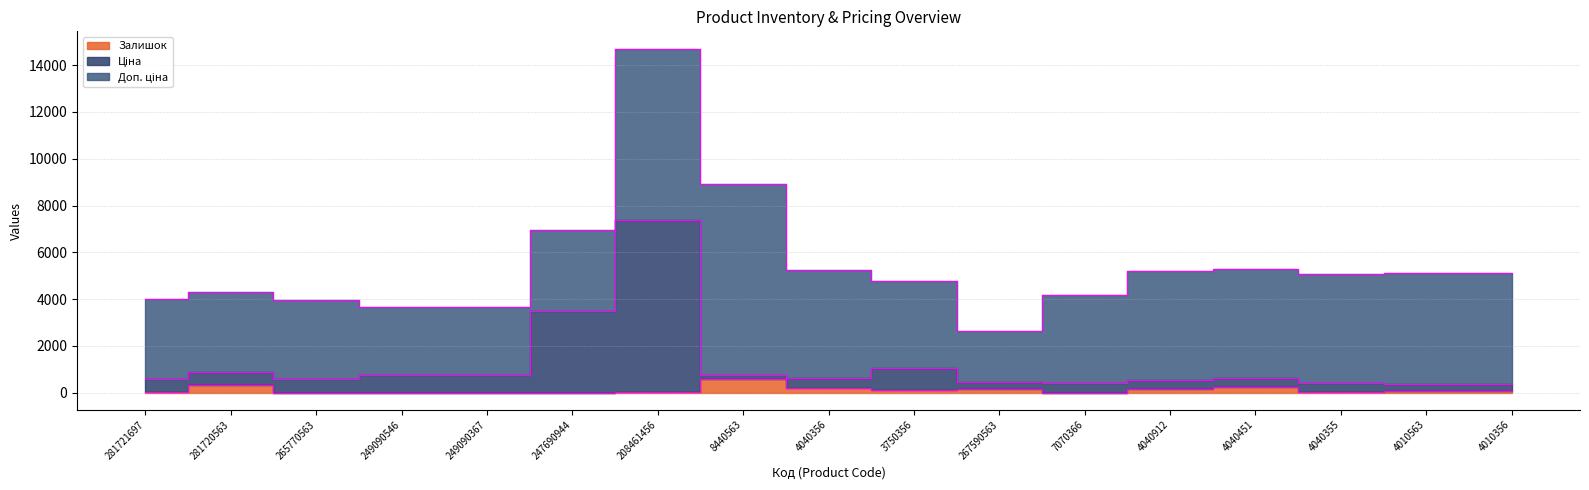

How many data points in Залишок edge are less than 58?

8